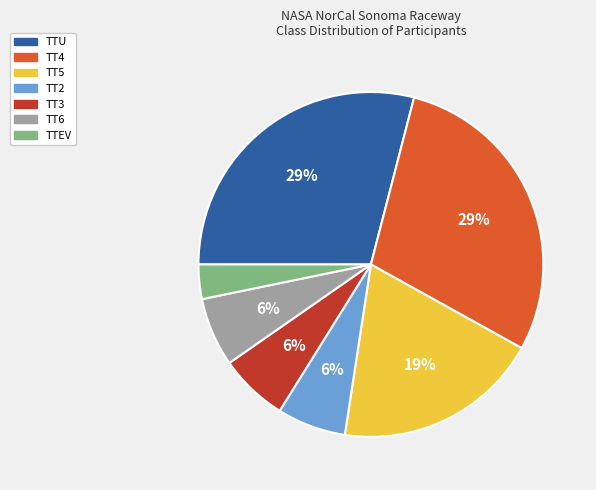

To the nearest percent, what is the average slice percentage?

14%